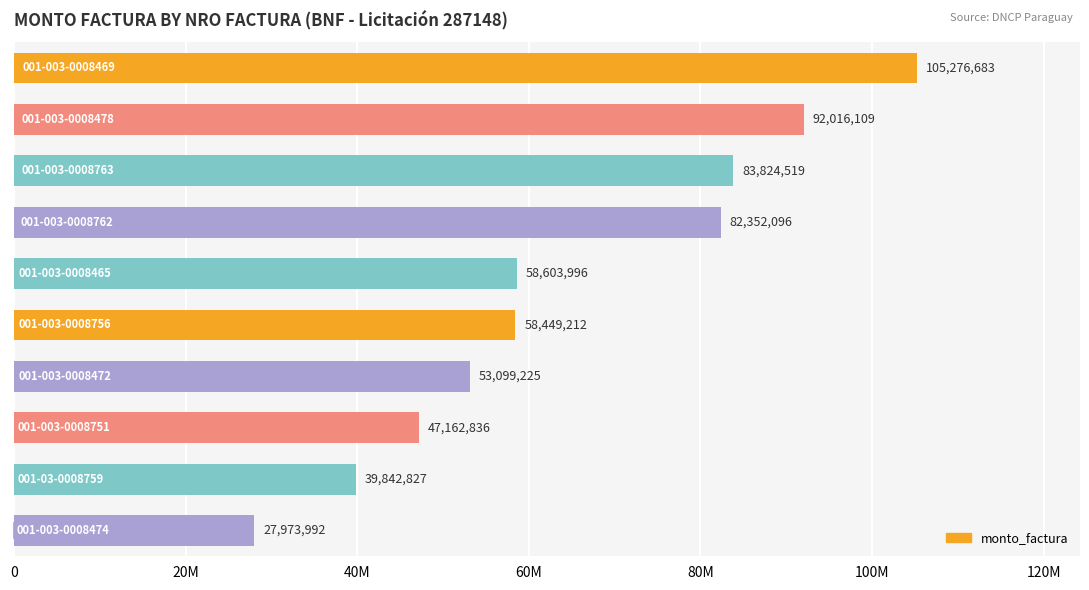

Does the chart contain any negative values?

No